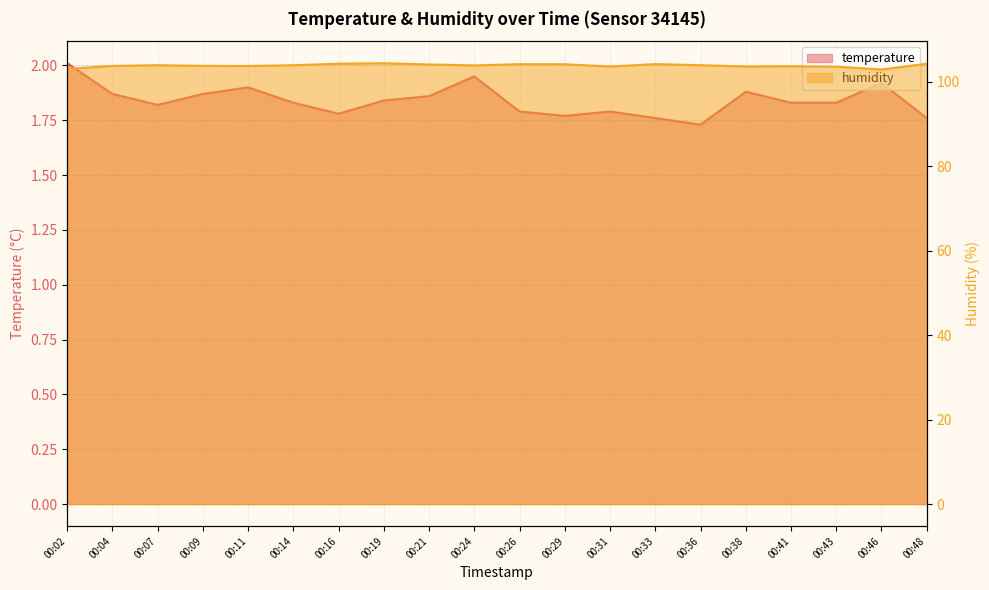

Which label corresponds to the smallest value in the chart?

00:36